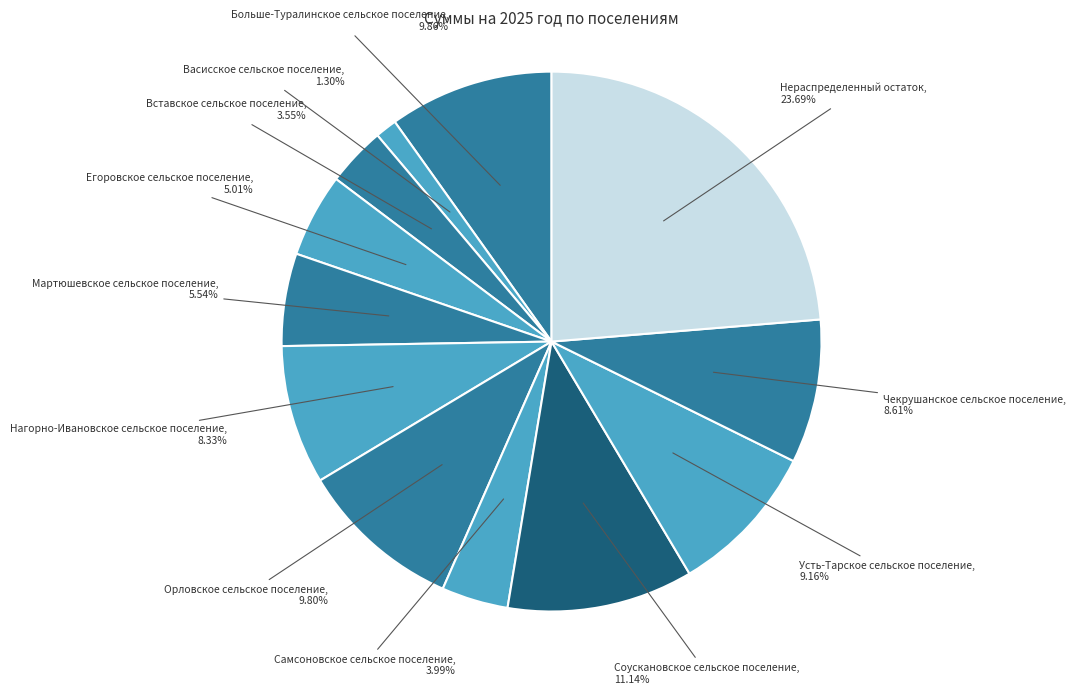

Is there any slice that represents more than half of the pie?

No